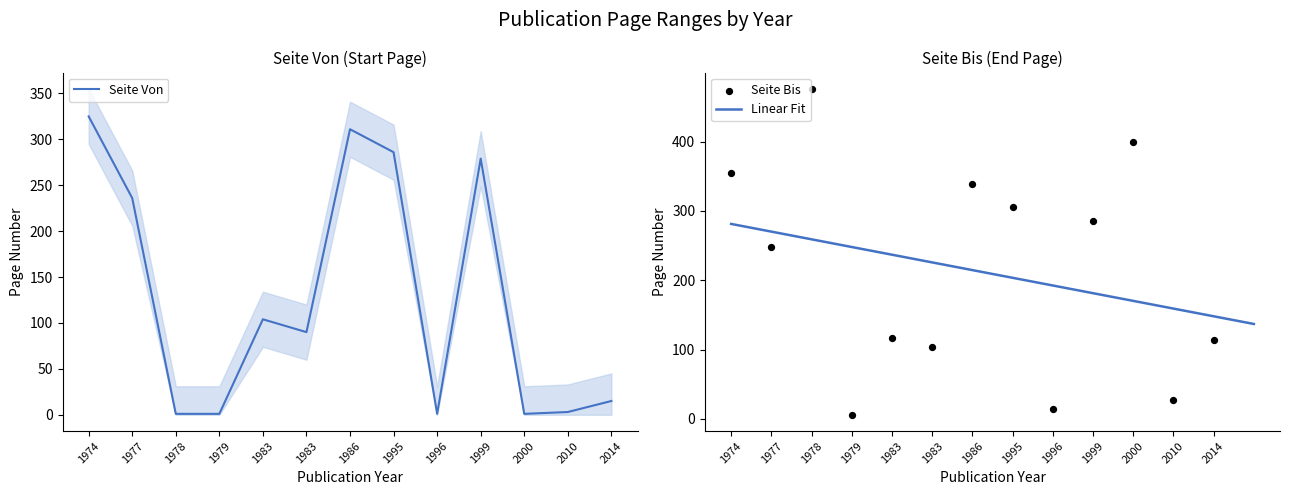

Which series contains the highest Y value?

Seite Bis